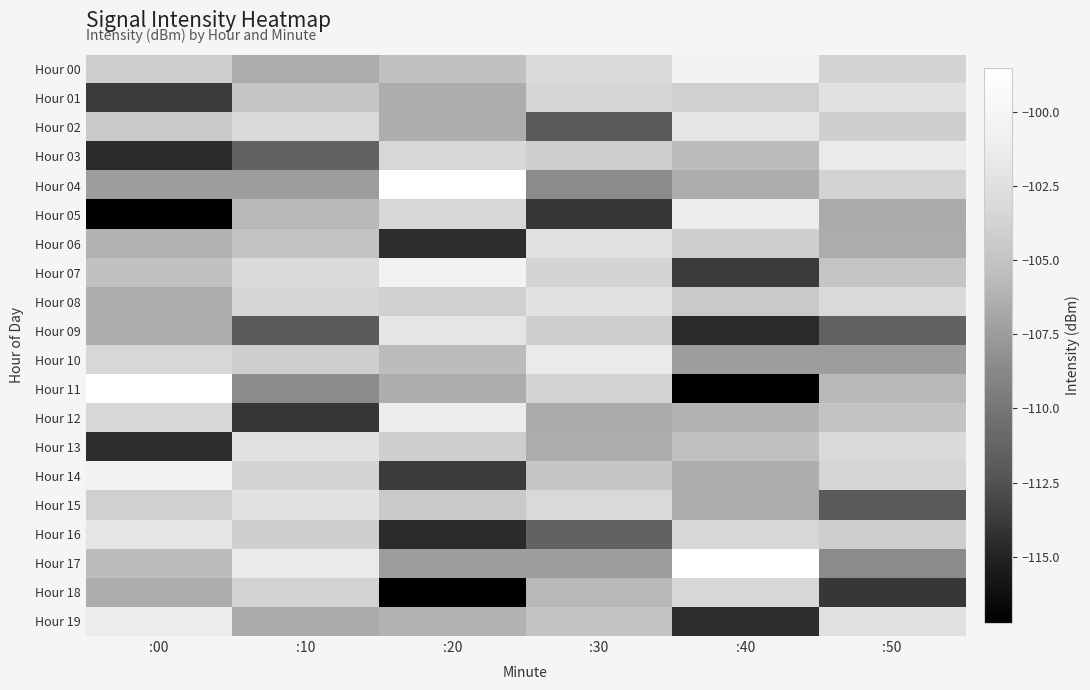

How many series are shown in this chart?

20